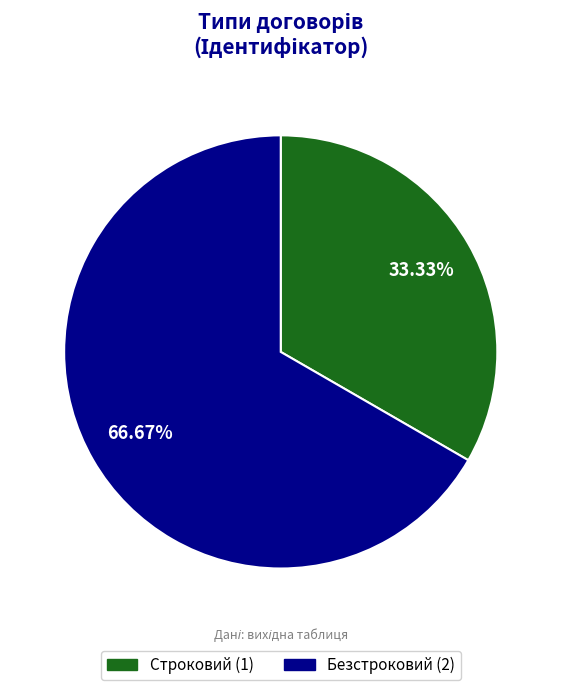

Does Безстроковий represent more than half of the total?

Yes